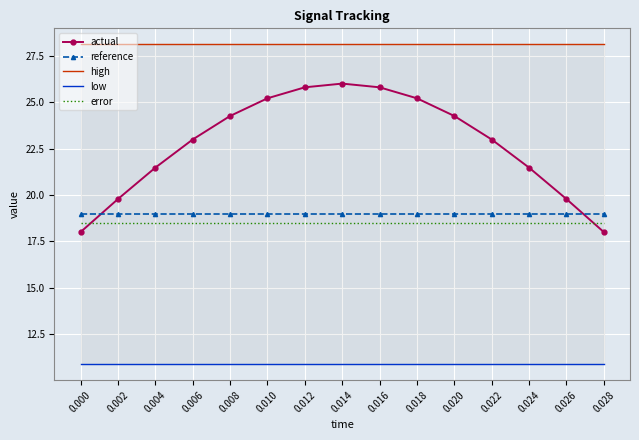

What is the value of the error point at the 7th from the left?

18.5